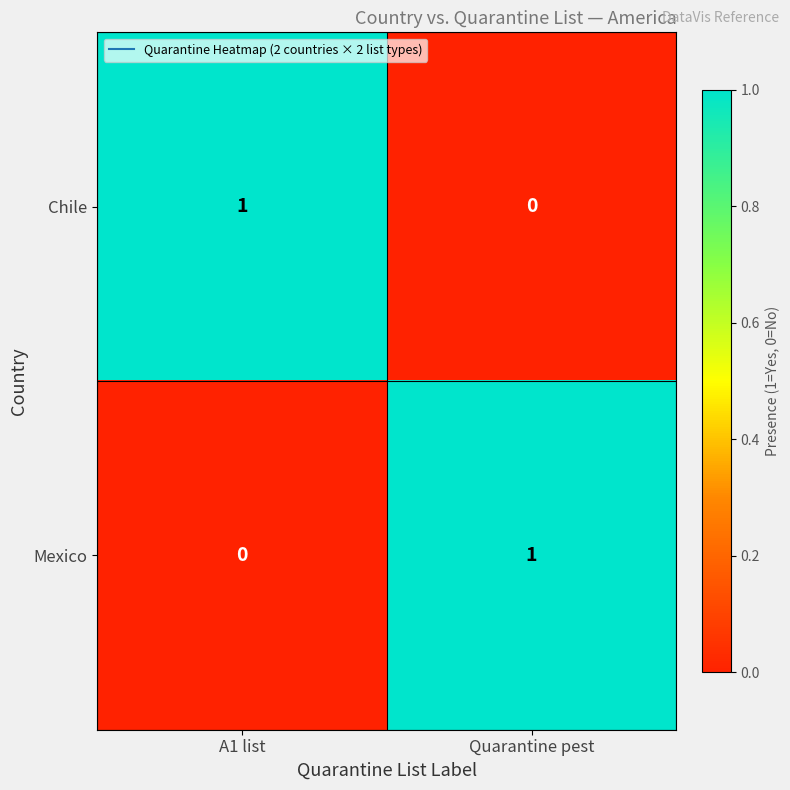

True or false: Mexico has a value of 1 at Quarantine pest.

True